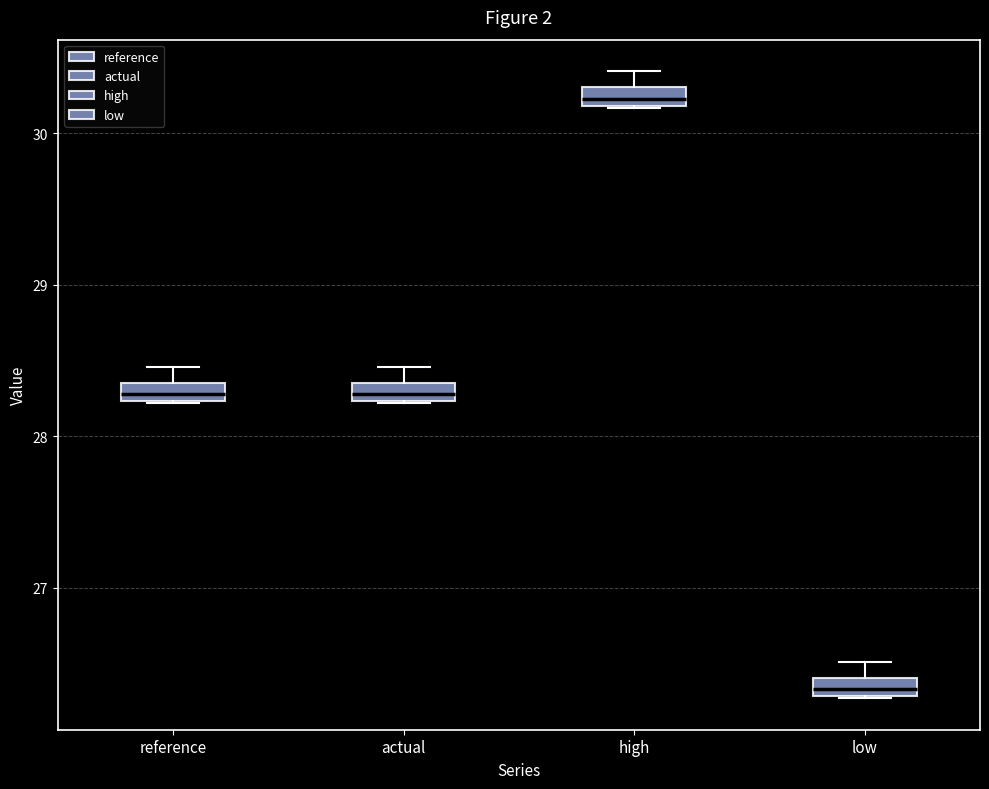

Where does the upper whisker of the box for reference end on the y-axis? The values are not printed on the chart, so give them approximately, as read against the axis.

28.5